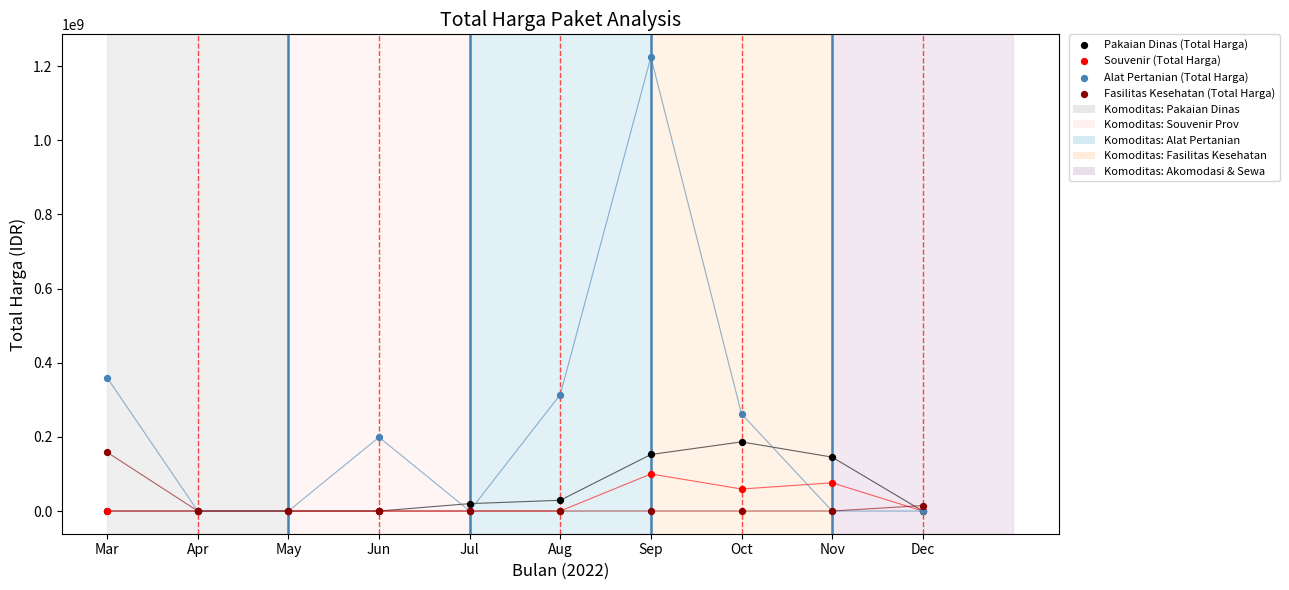

In the Alat Pertanian (Total Harga) series, what Y value is closest to 612341000?

359500000